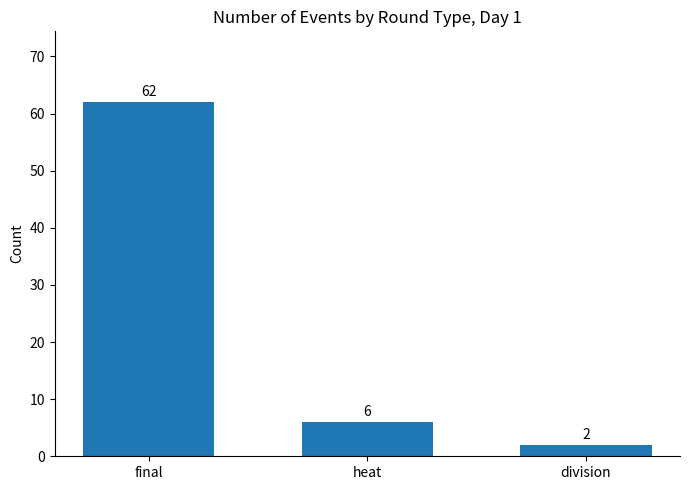

What is the sum of the values at final and division?

64